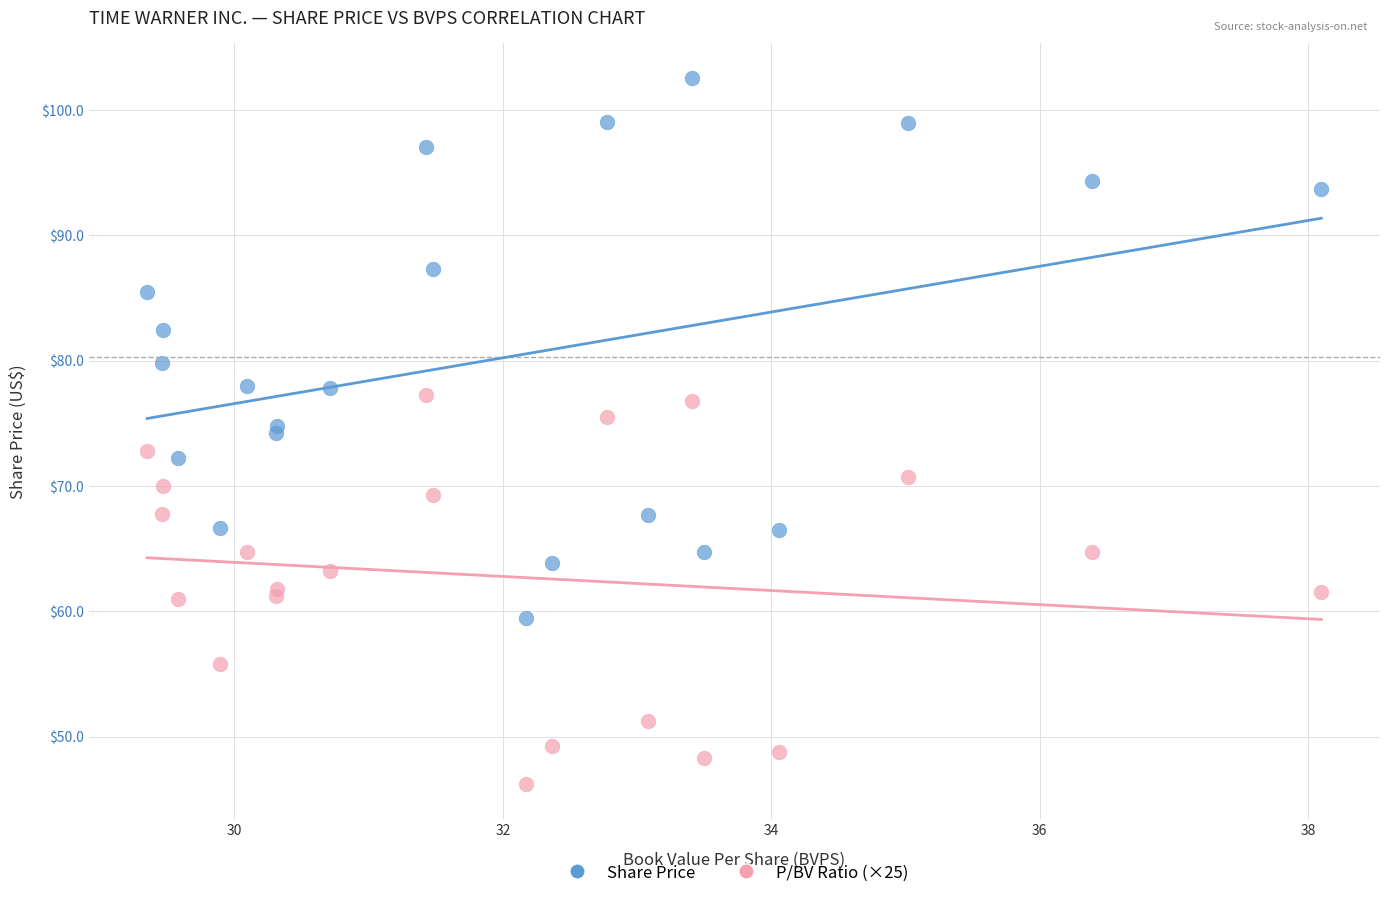

Which series contains the lowest Y value?

P/BV Ratio (×25)